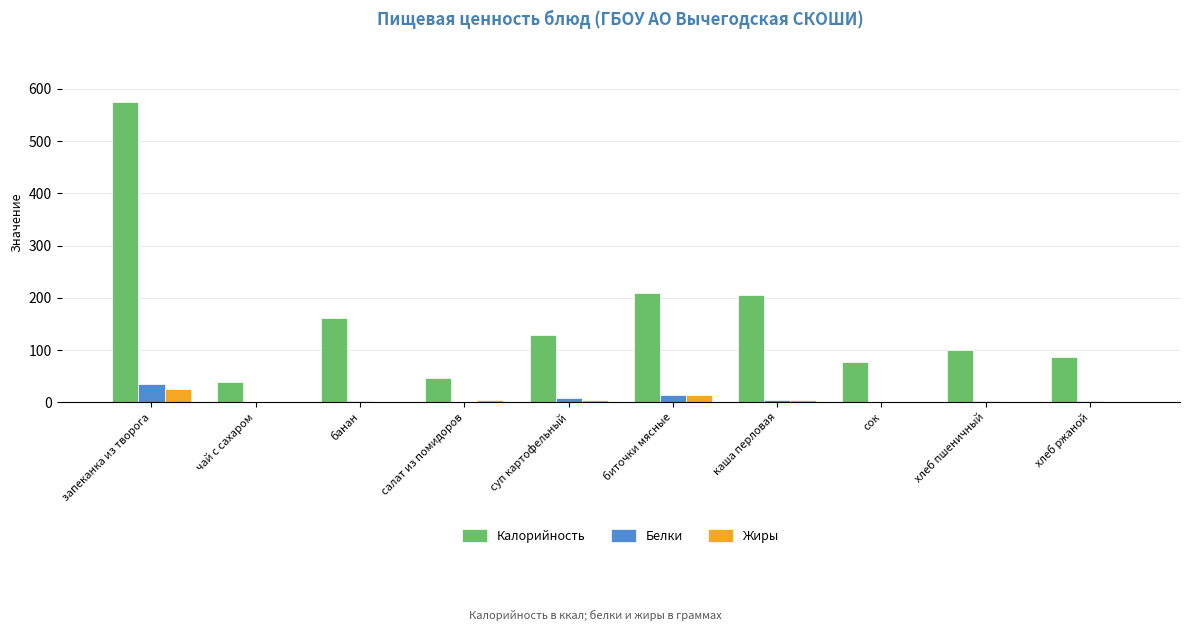

What value does the Жиры series have at запеканка из творога?

26.0